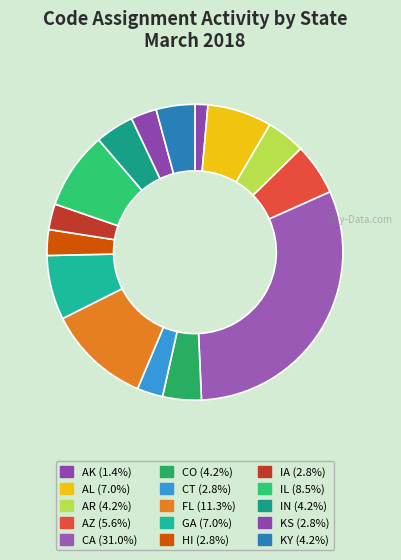

Is there a majority slice in this chart?

No